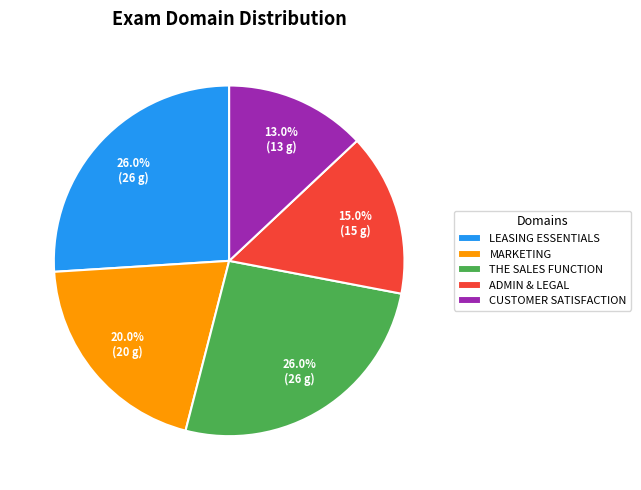

What is the total percentage of CUSTOMER SATISFACTION and THE SALES FUNCTION?

39.0%